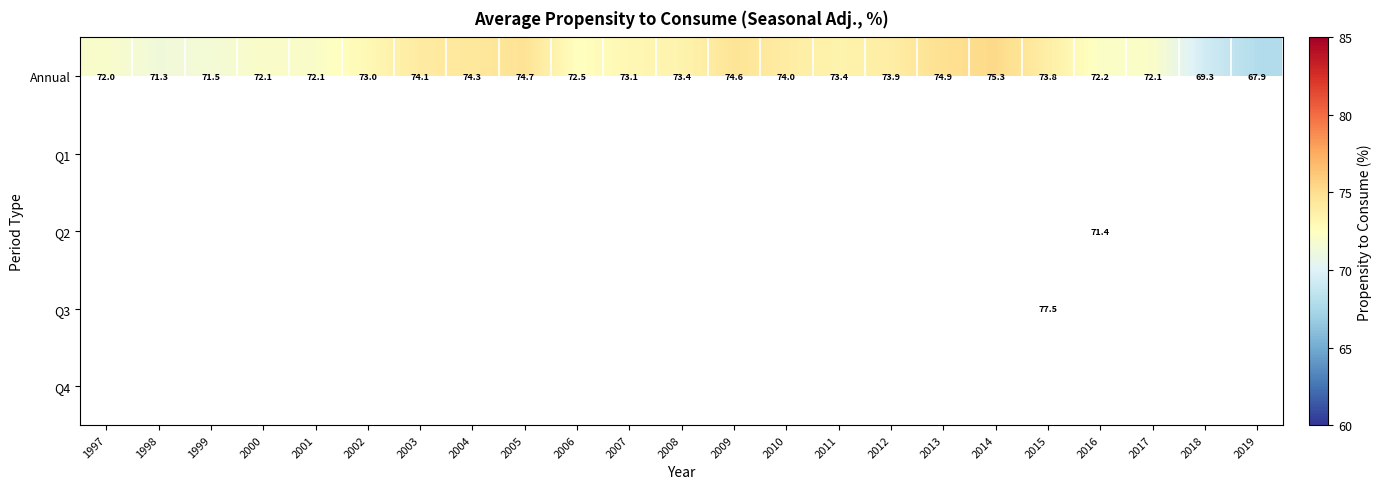

Count the number of data series in this chart.

5